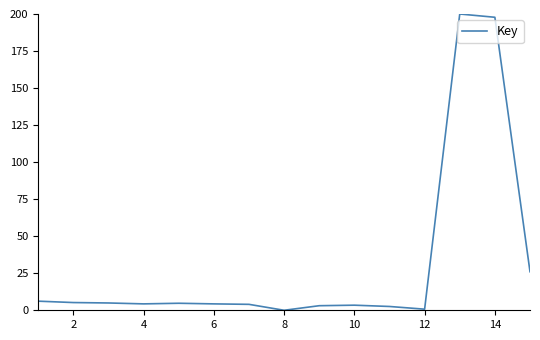

How many lines are shown in the chart?

1